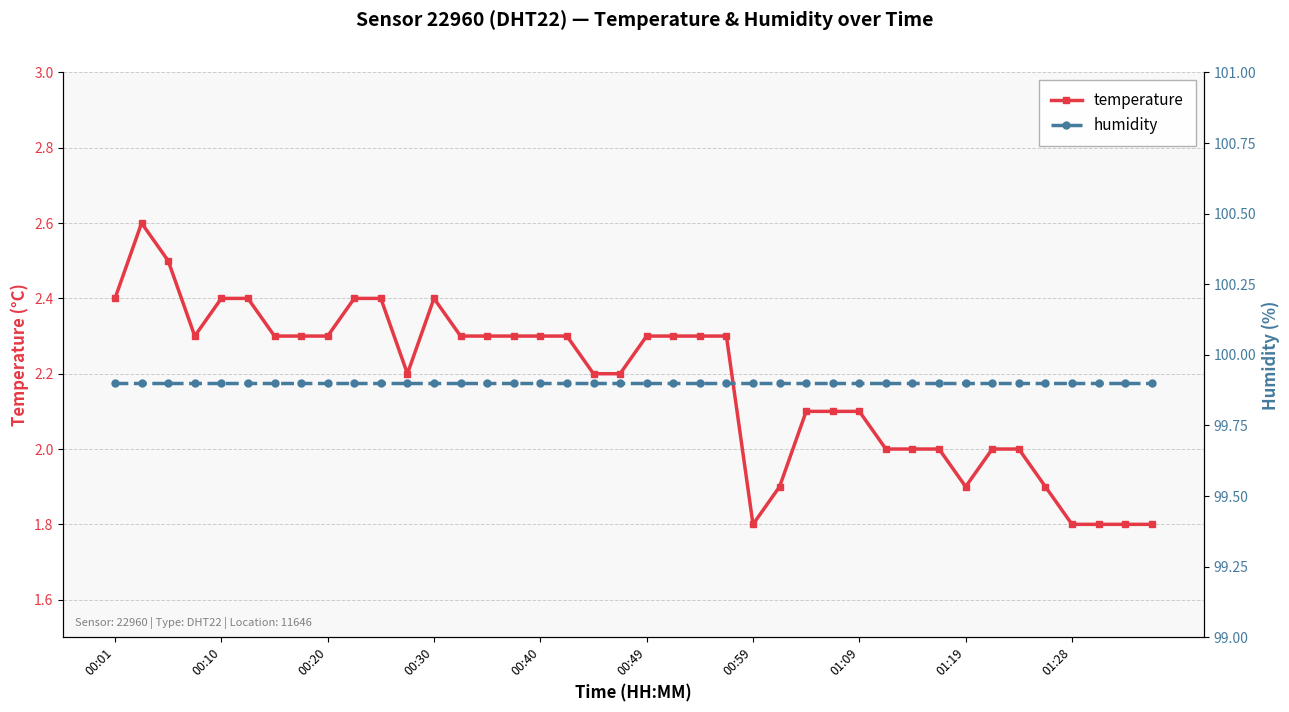

True or false: temperature and humidity cross at least once.

False